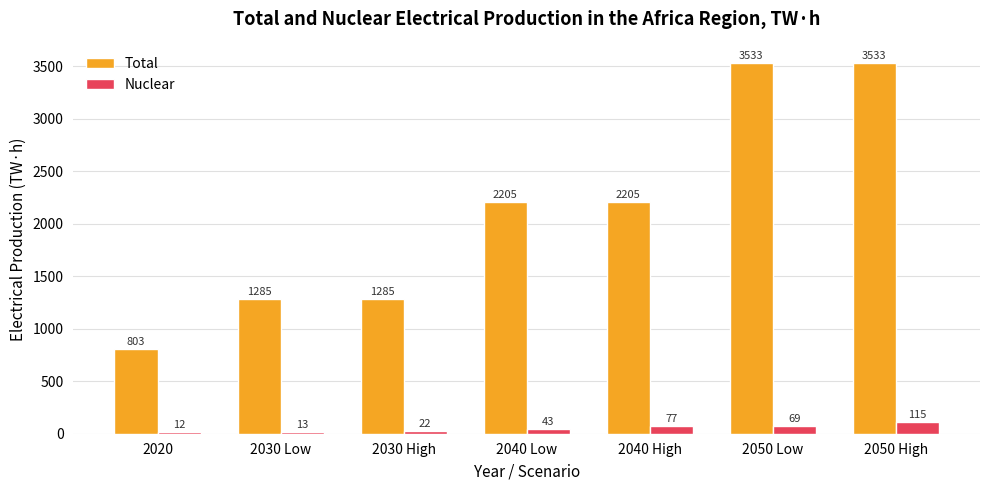

What is the approximate value of Total at 2030 High?

1285